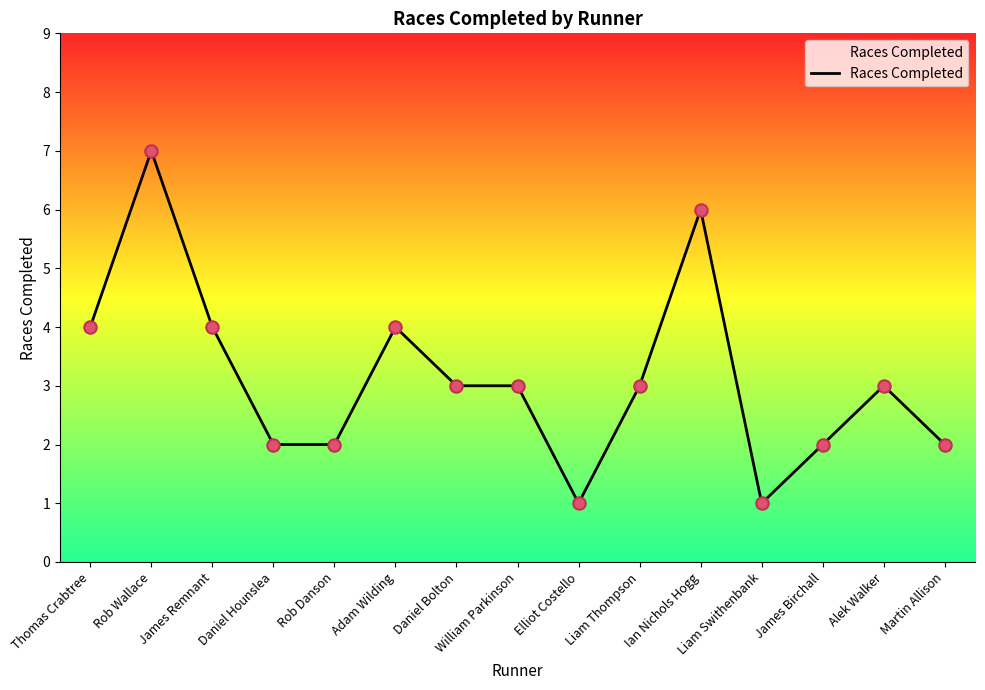

Approximately how many times larger is the value at Ian Nichols Hogg compared to Alek Walker?

2.0